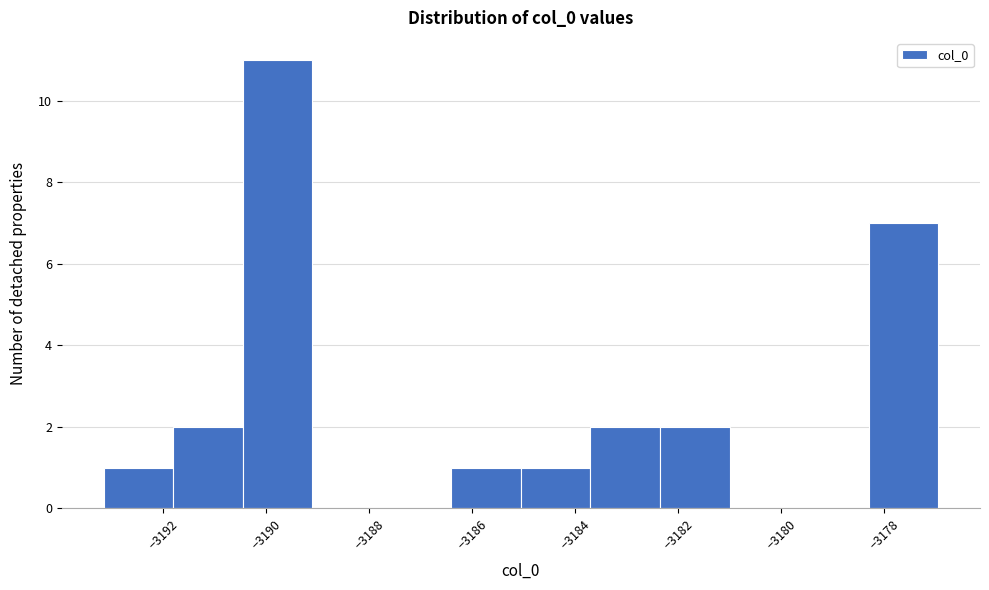

Which range on the x-axis has the tallest bar?

-3190.4 to -3189.2